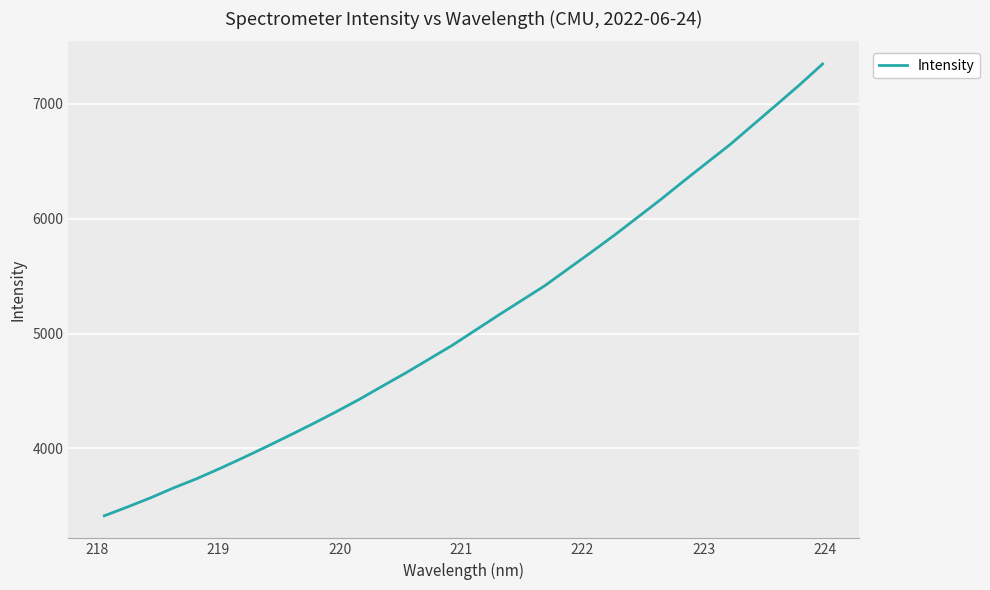

True or false: the data has more than 0 interior local peaks.

False